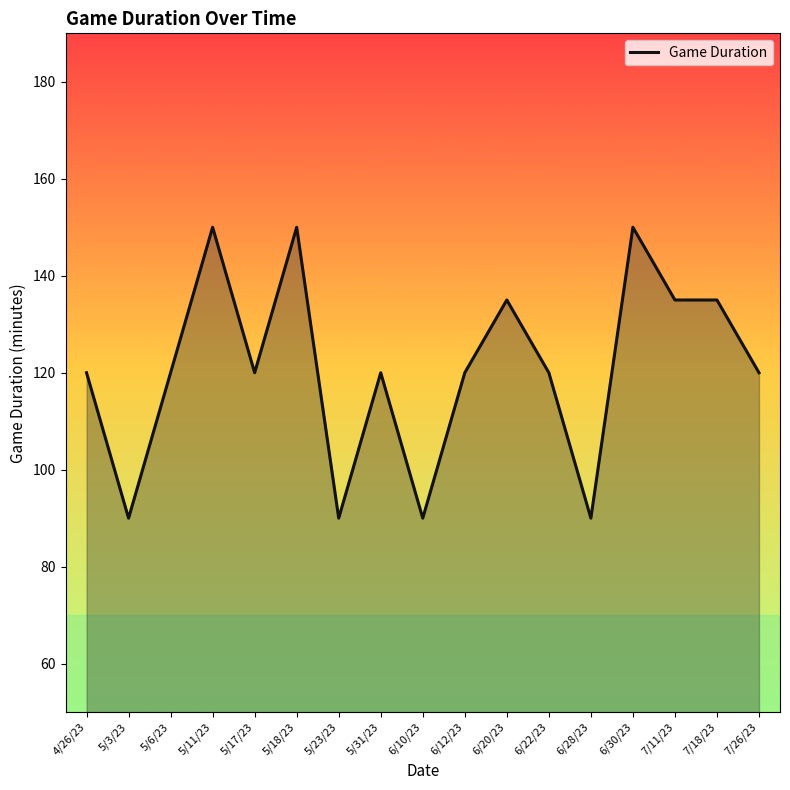

What position from the left is 7/18/23?

16